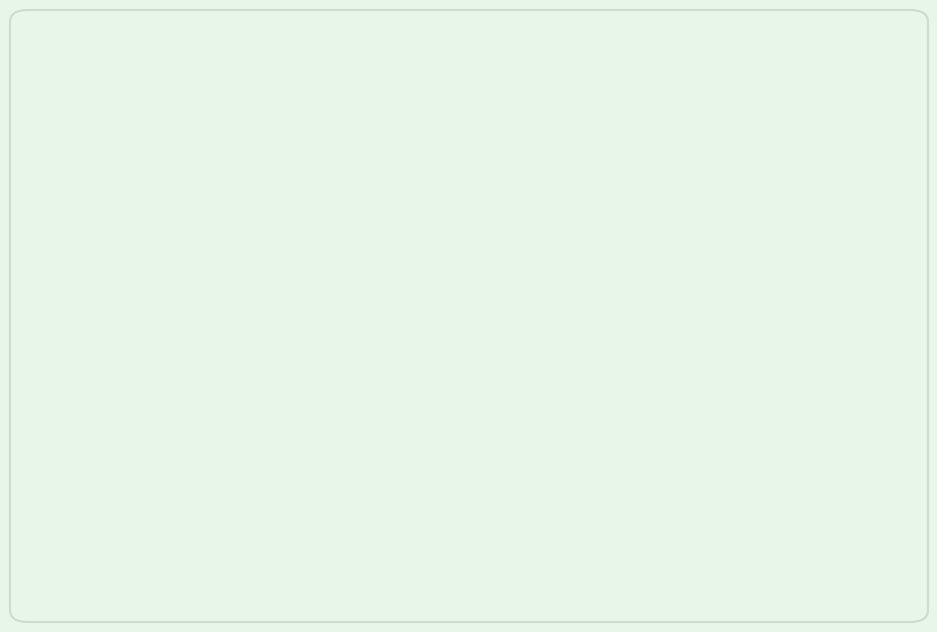

The 10 - 10.9 hrs slice represents 8% of the pie. True or false?

True